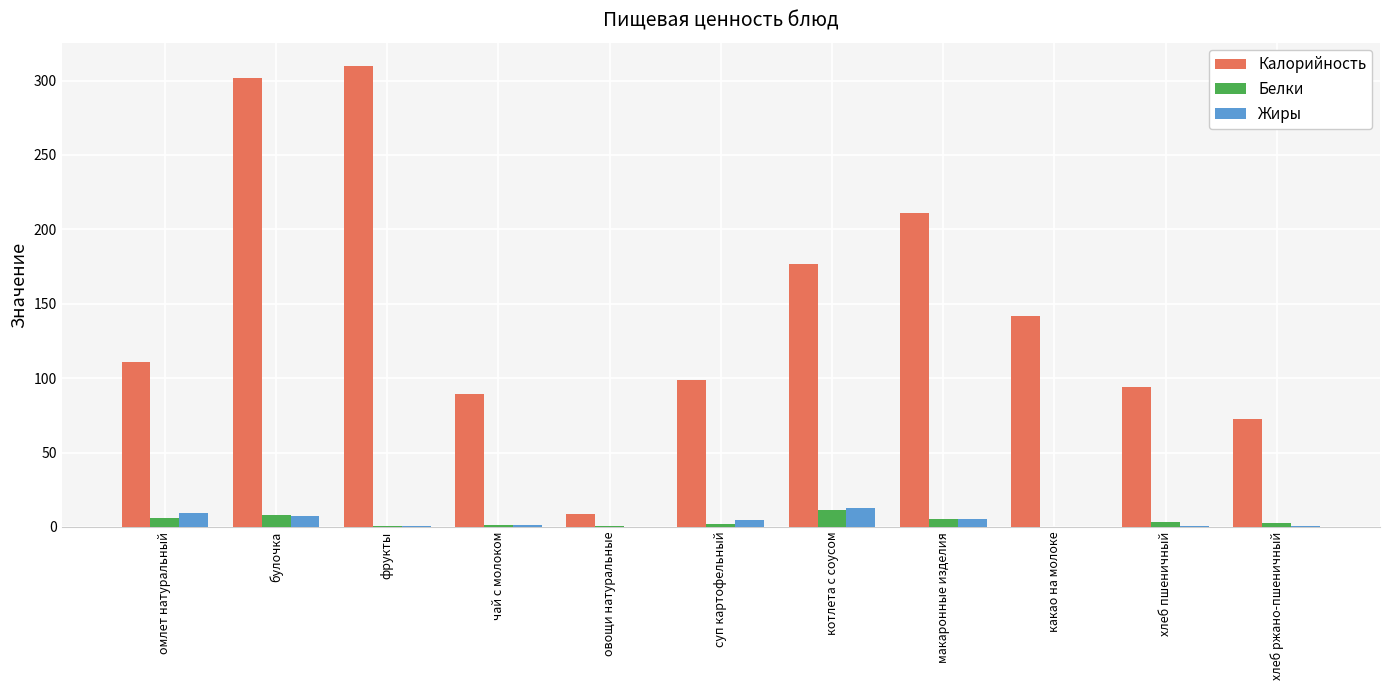

What is the sum of all Калорийность values?

1615.5